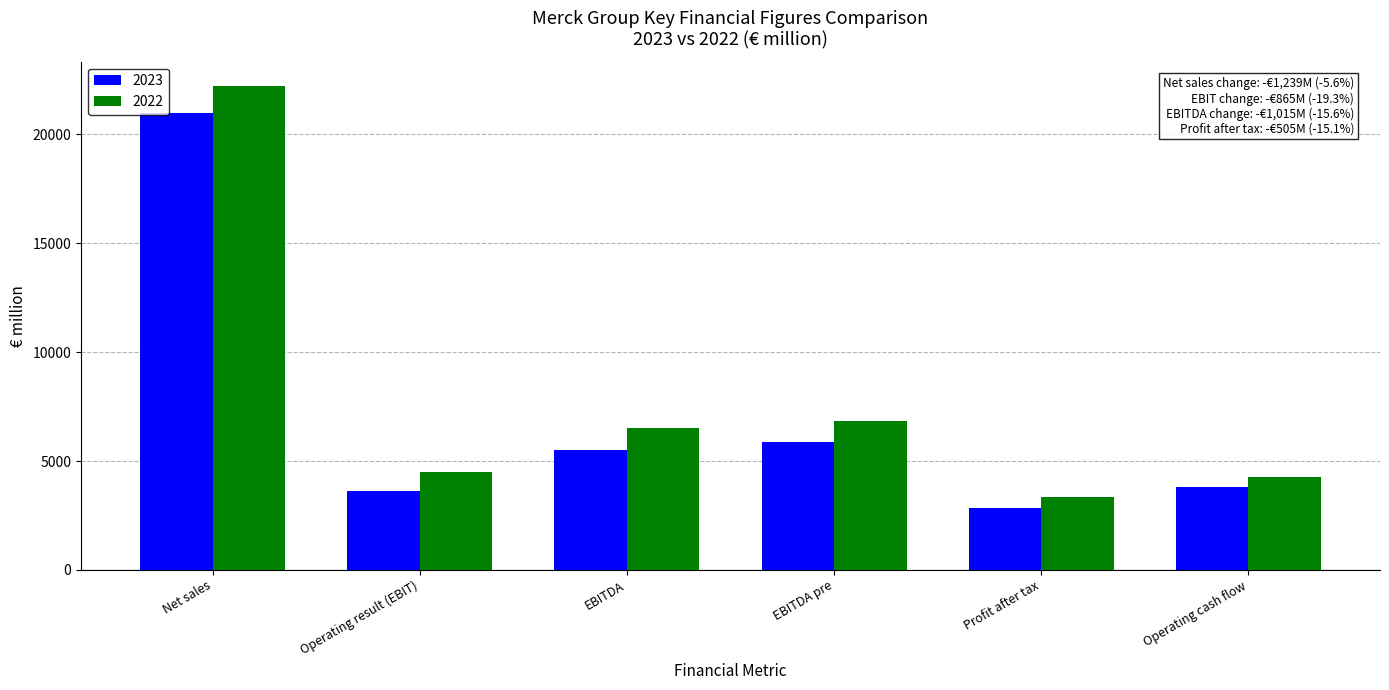

Rank the series by their average value, from highest to lowest.

2022, 2023